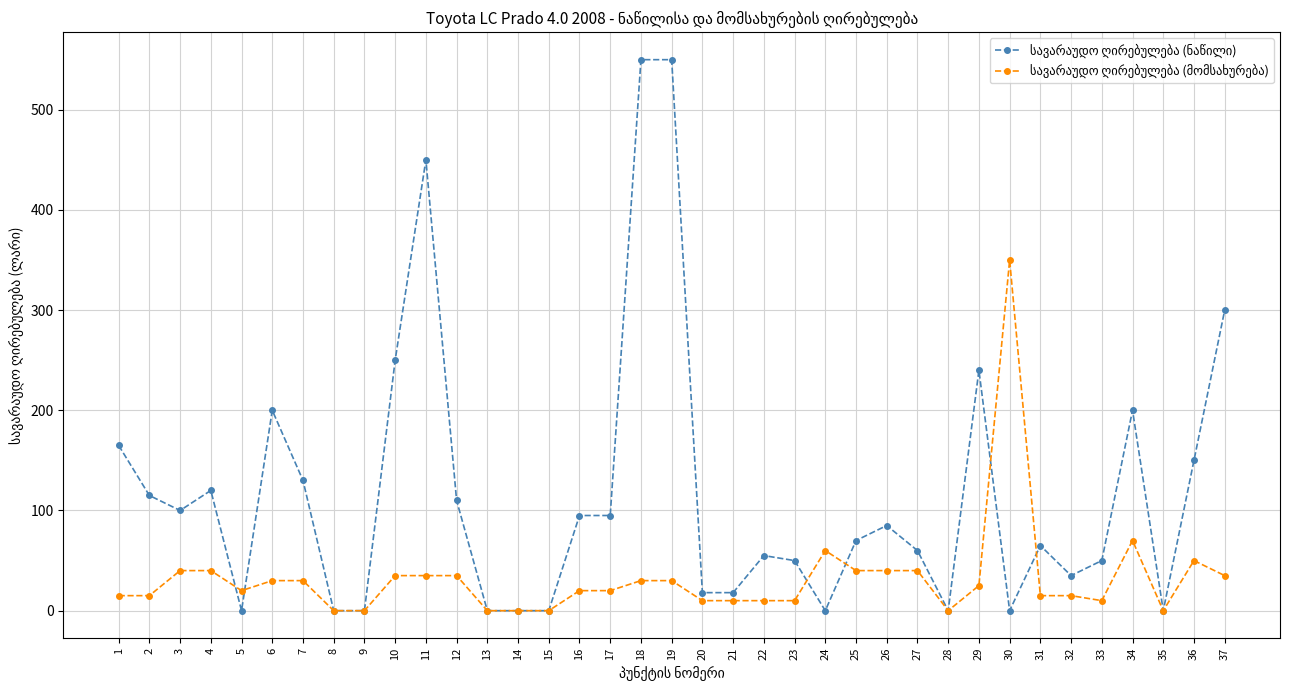

What is the greatest value displayed?

550